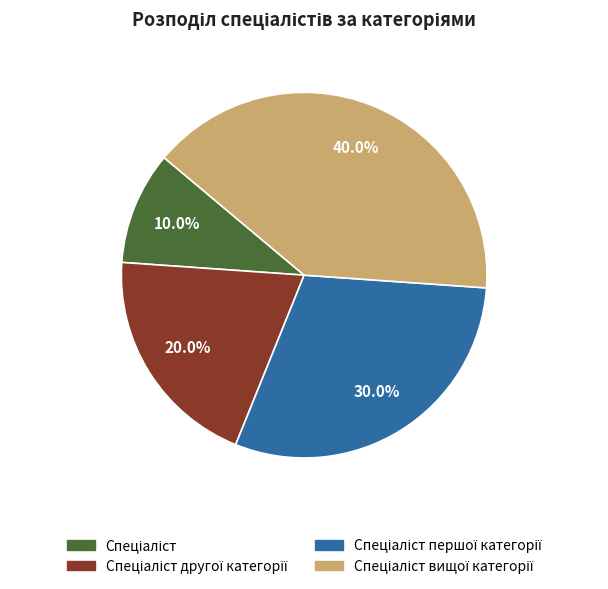

Is there any slice that represents more than half of the pie?

No